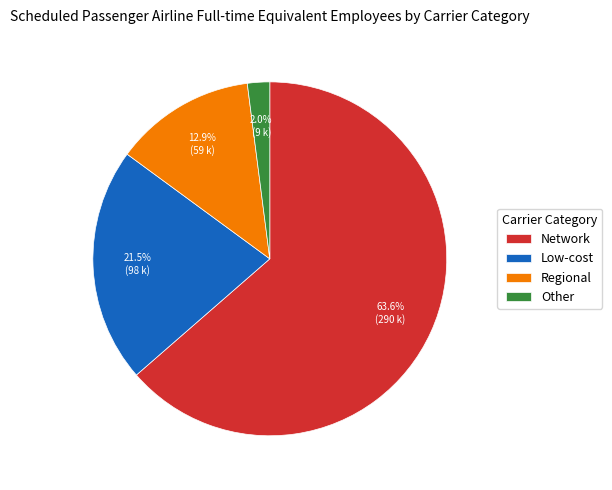

What is the majority slice?

Network